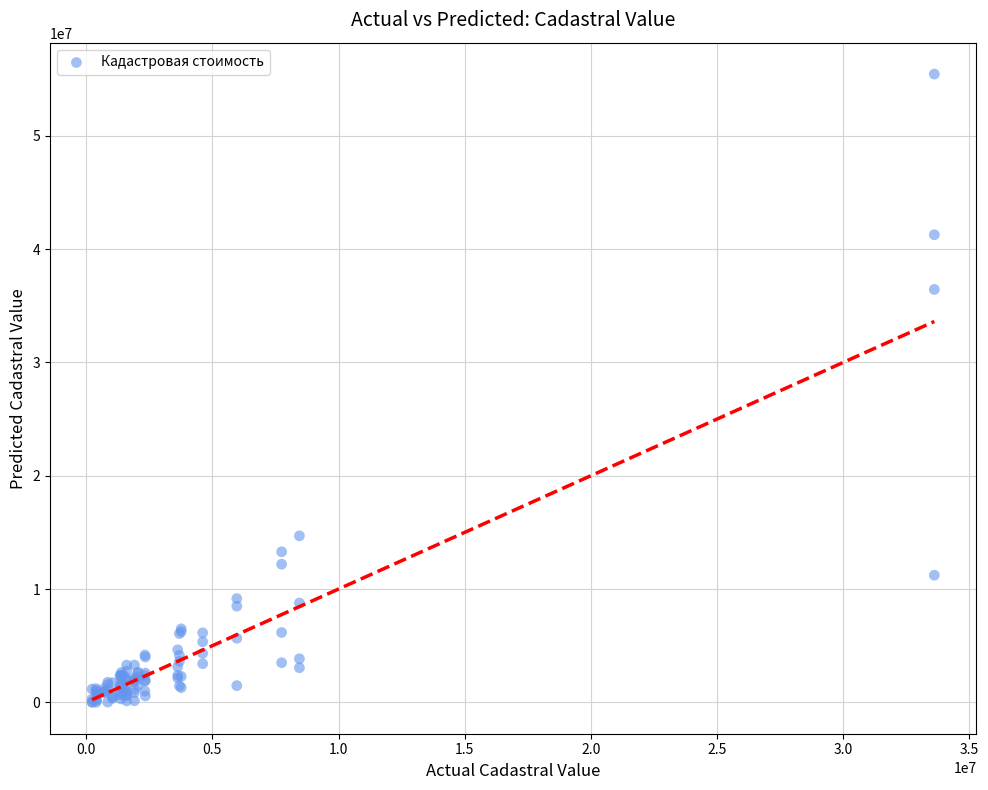

What Y value in the scatter plot is closest to 27729574?

36448419.9